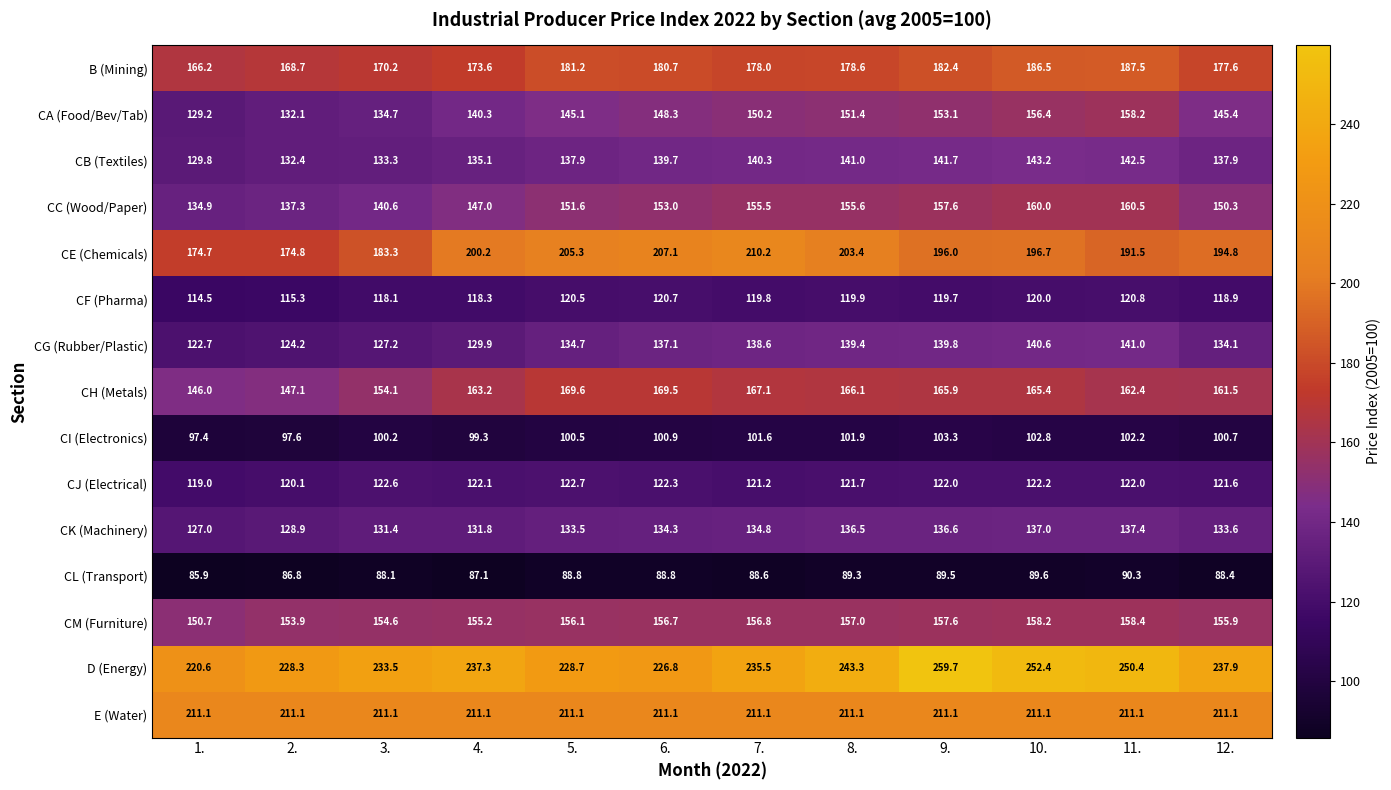

At which label does CG (Rubber/Plastic) first exceed 137?

6.